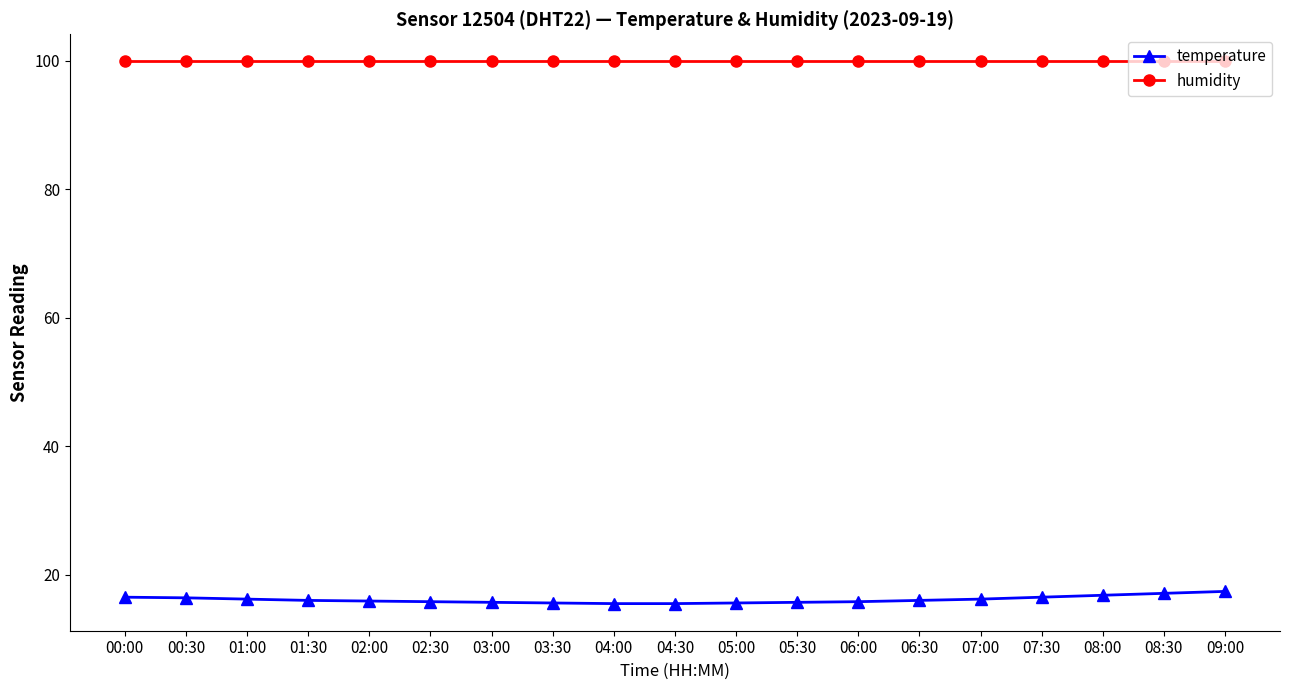

What position from the right is 07:00?

5